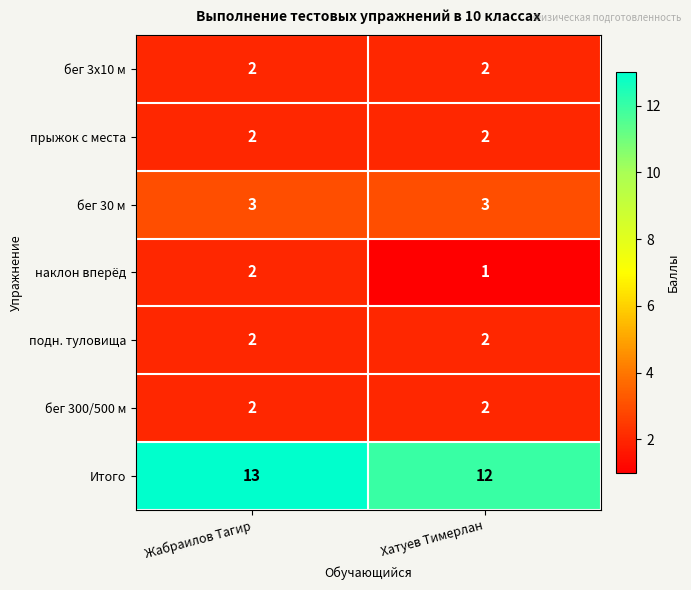

At which category is the sum across all series the highest?

Жабраилов Тагир